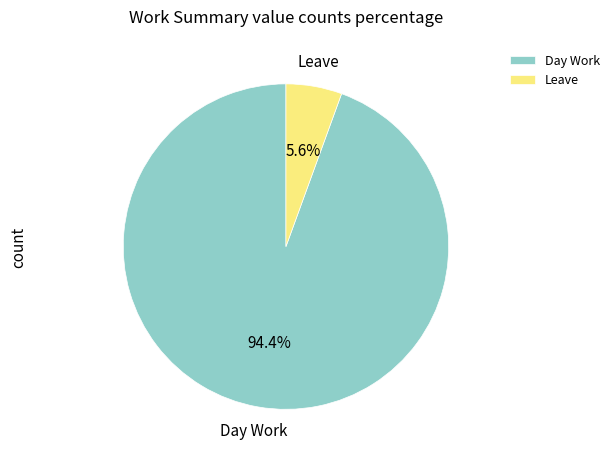

Count the number of slices in the pie.

2